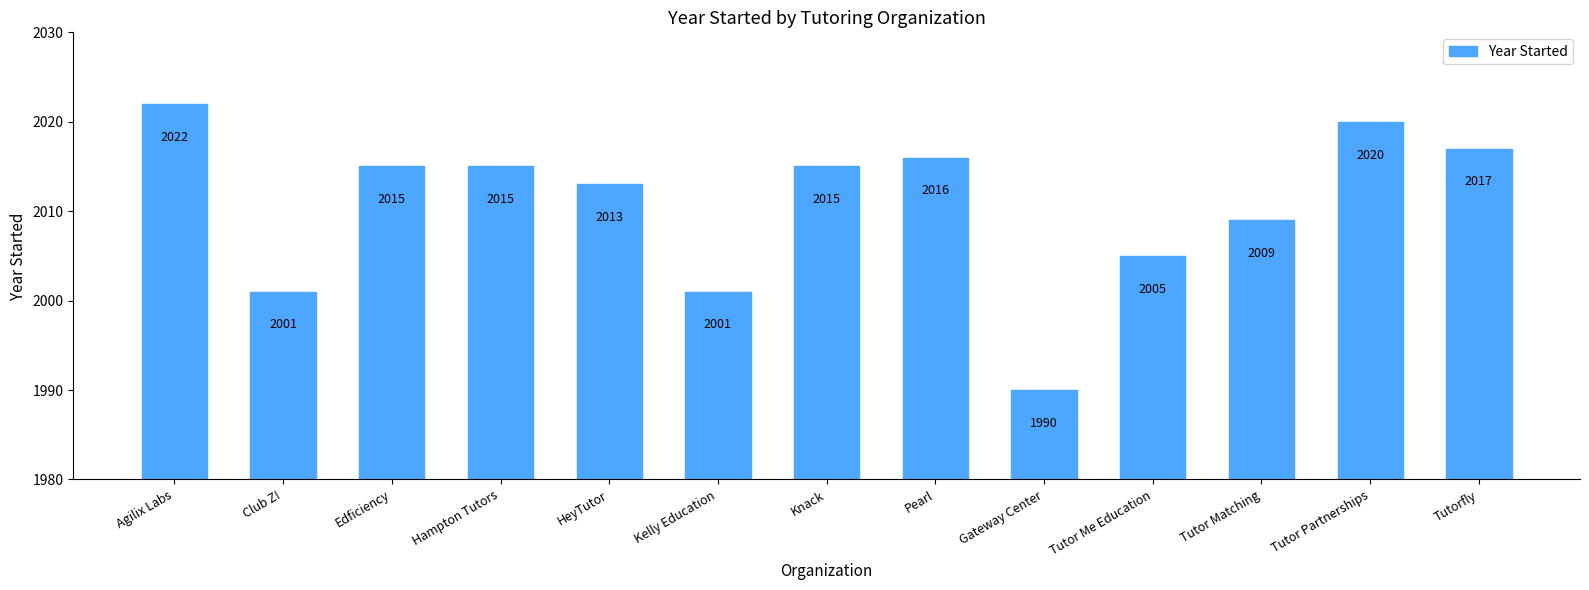

What is the greatest value displayed?

2022